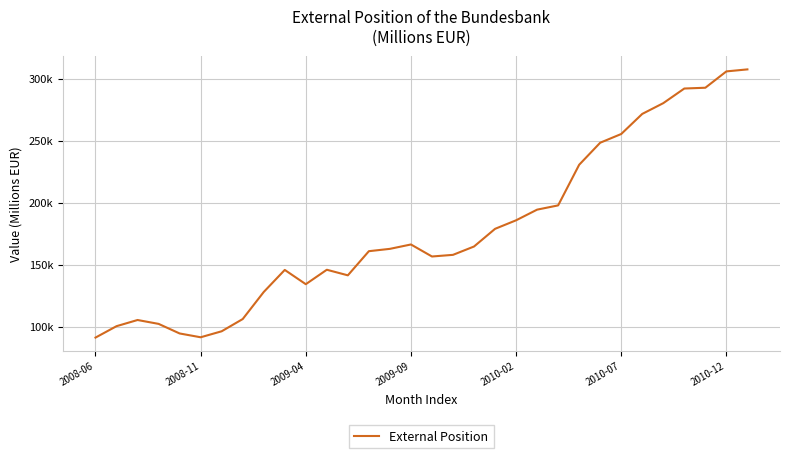

Does the chart display data point markers on the line(s)?

No